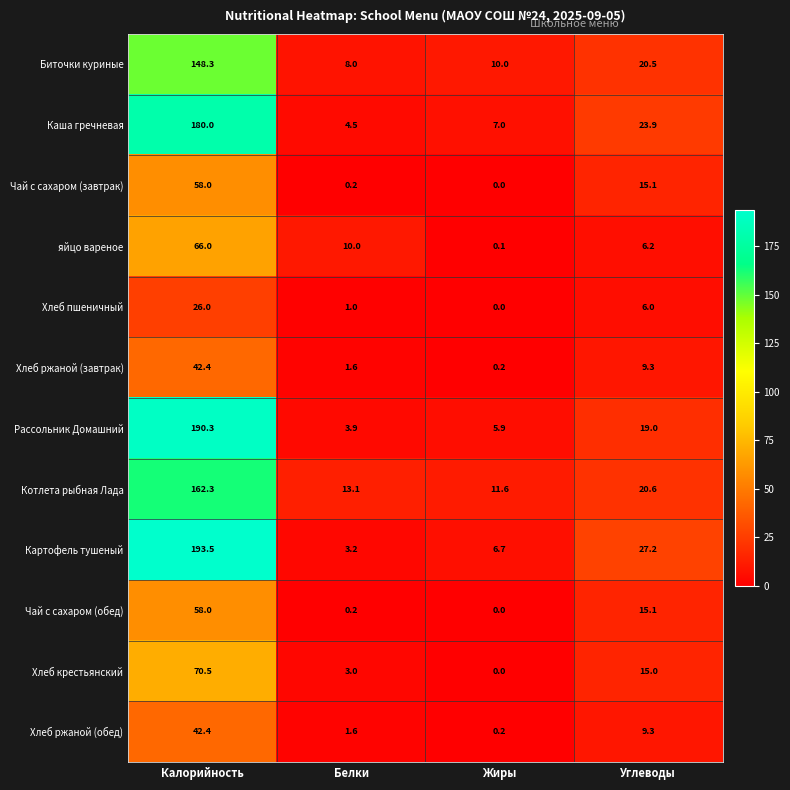

List the labels in order of Хлеб пшеничный value, smallest first.

Жиры, Белки, Углеводы, Калорийность